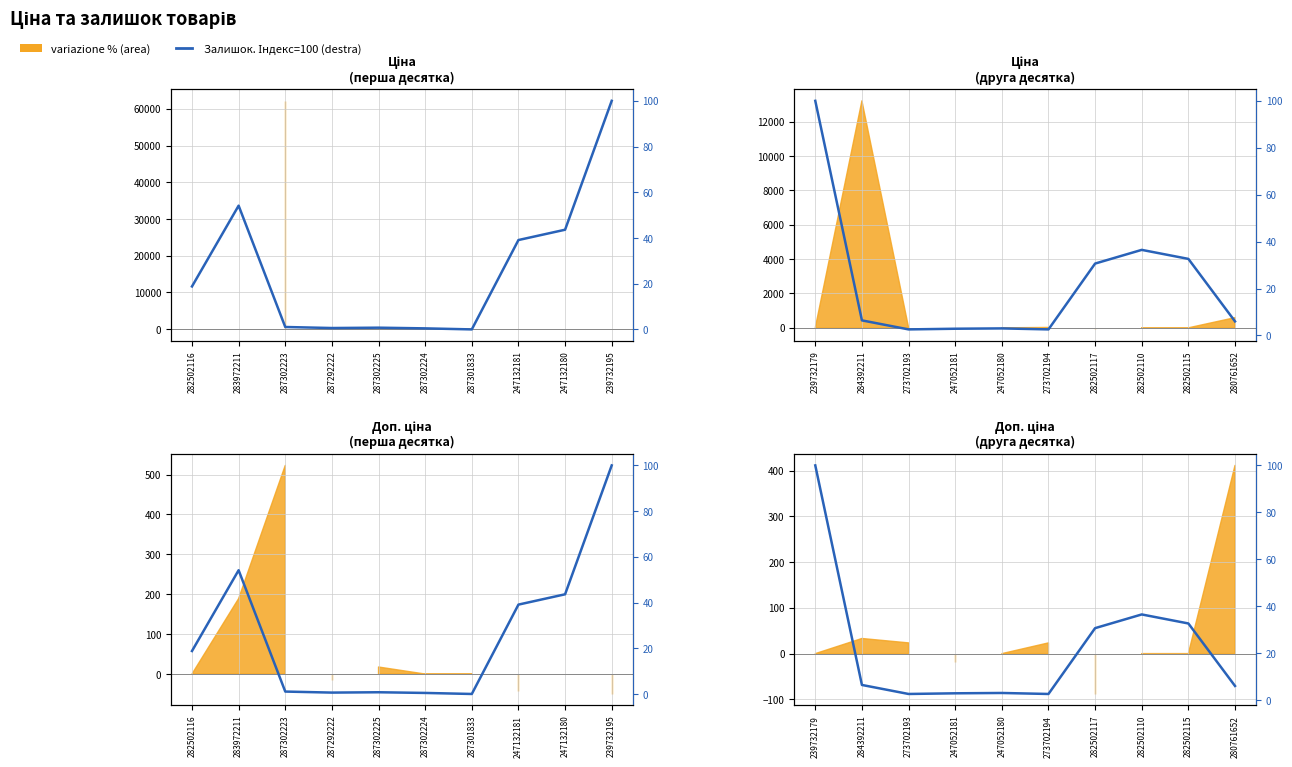

Does the chart display data point markers on the line(s)?

No